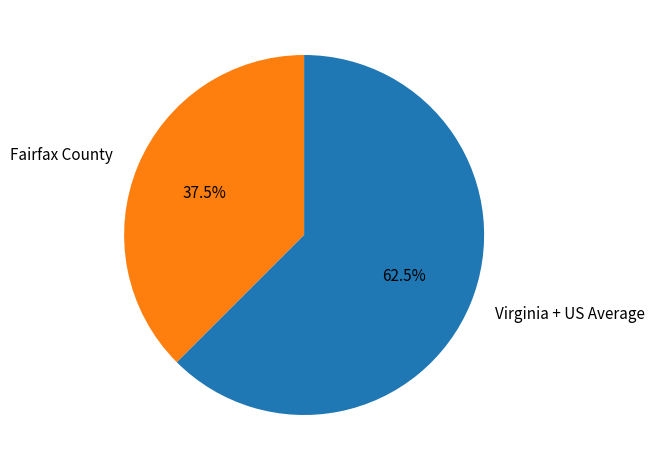

What is the majority slice?

Virginia + US Average